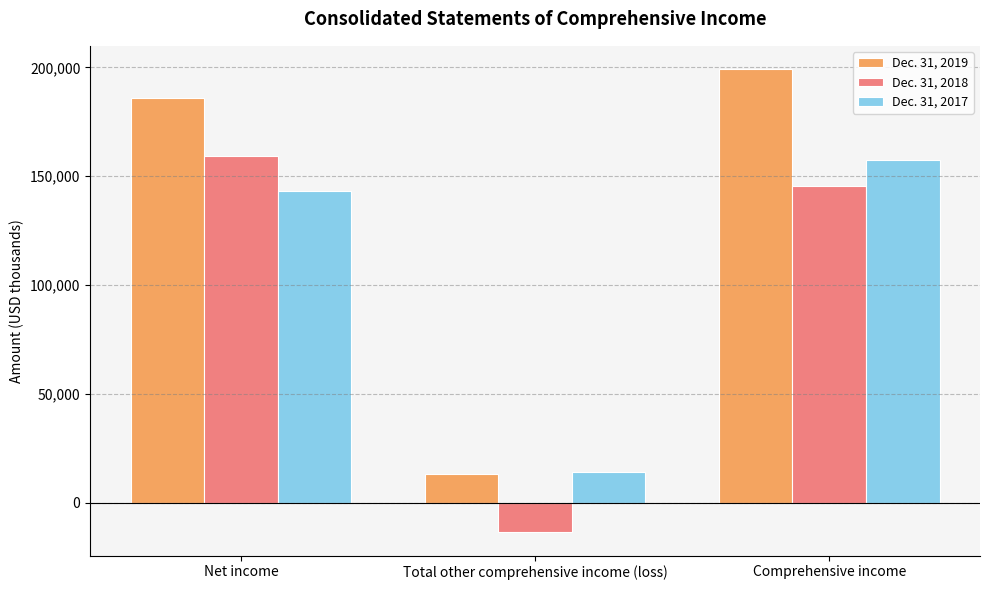

How many distinct data groups are displayed?

3